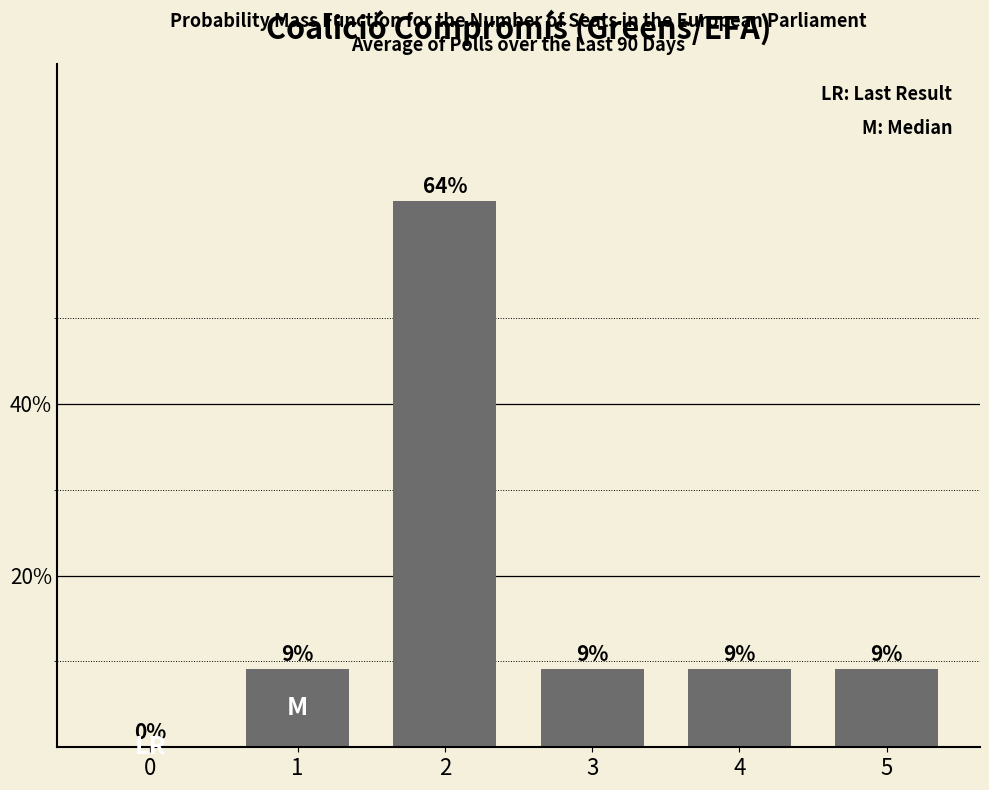

Rank the categories by value from highest to lowest.

2, 1, 3, 4, 5, 0